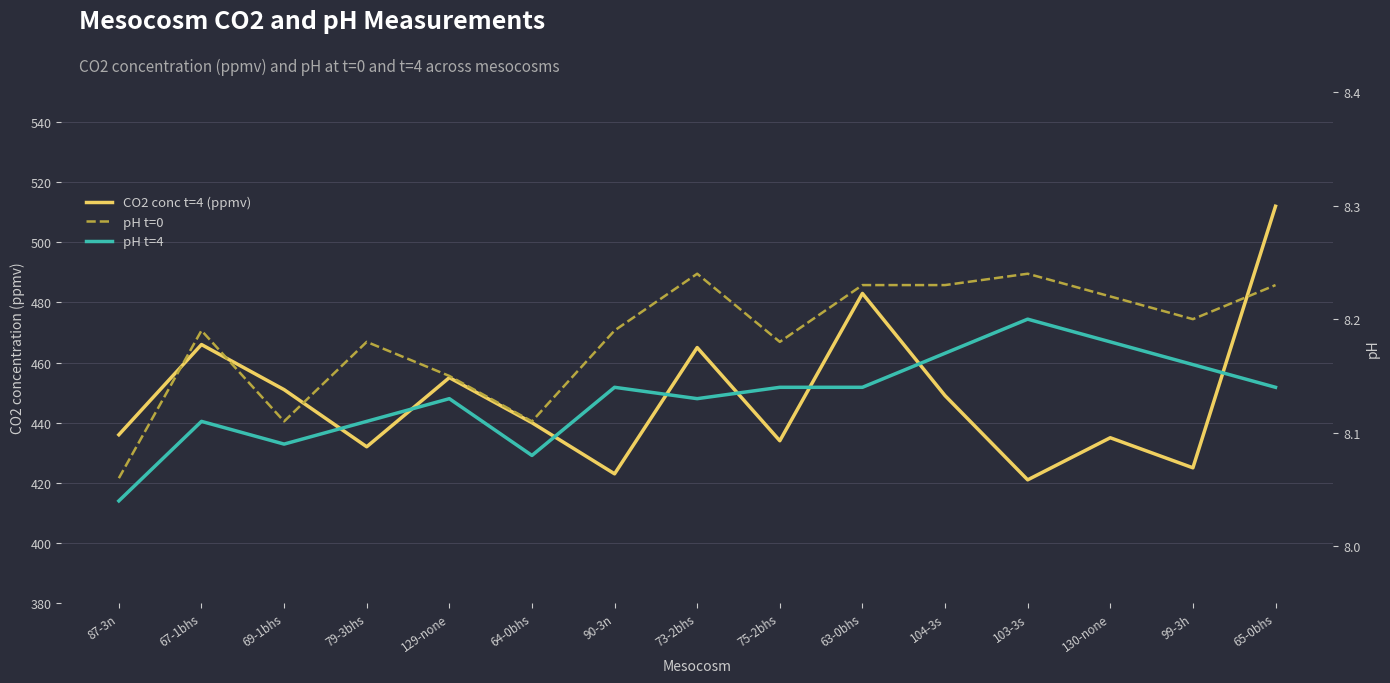

What is the label of the 12th point from the right?

79-3bhs